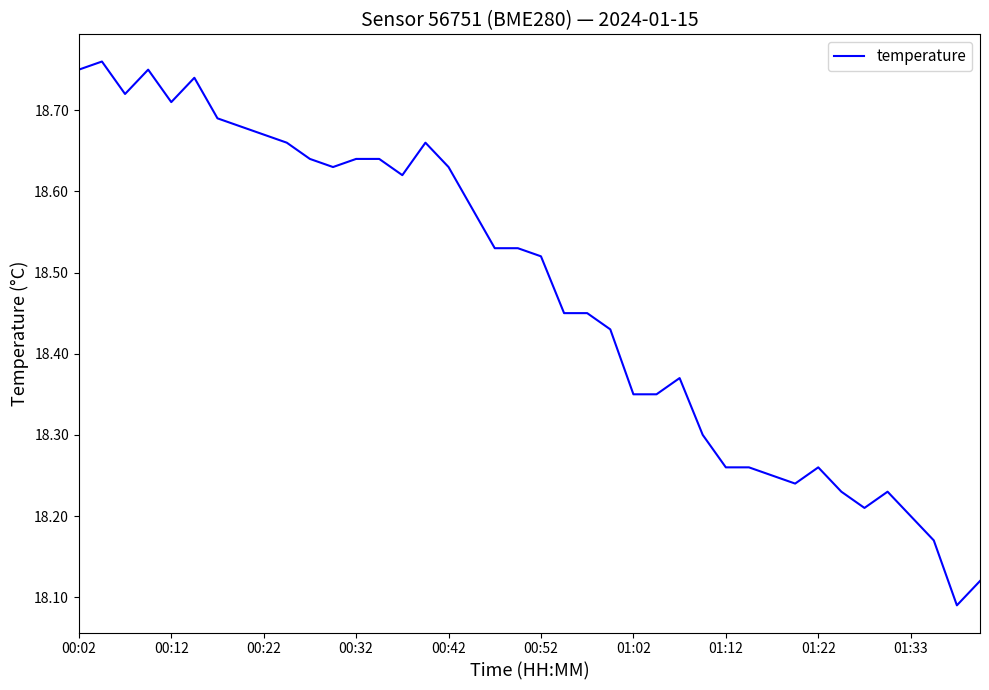

True or false: the data has more than 2 interior local peaks.

True